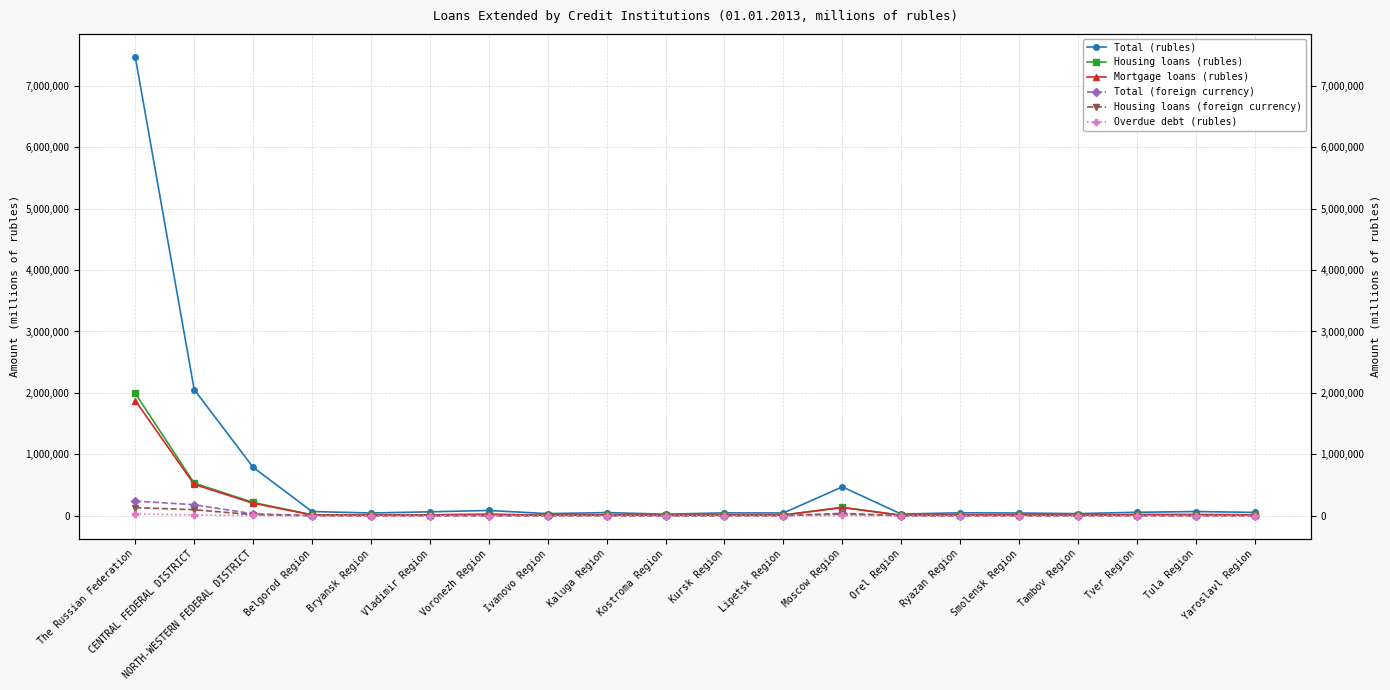

What is the value of the Total (rubles) point at the 6th from the left?

62014